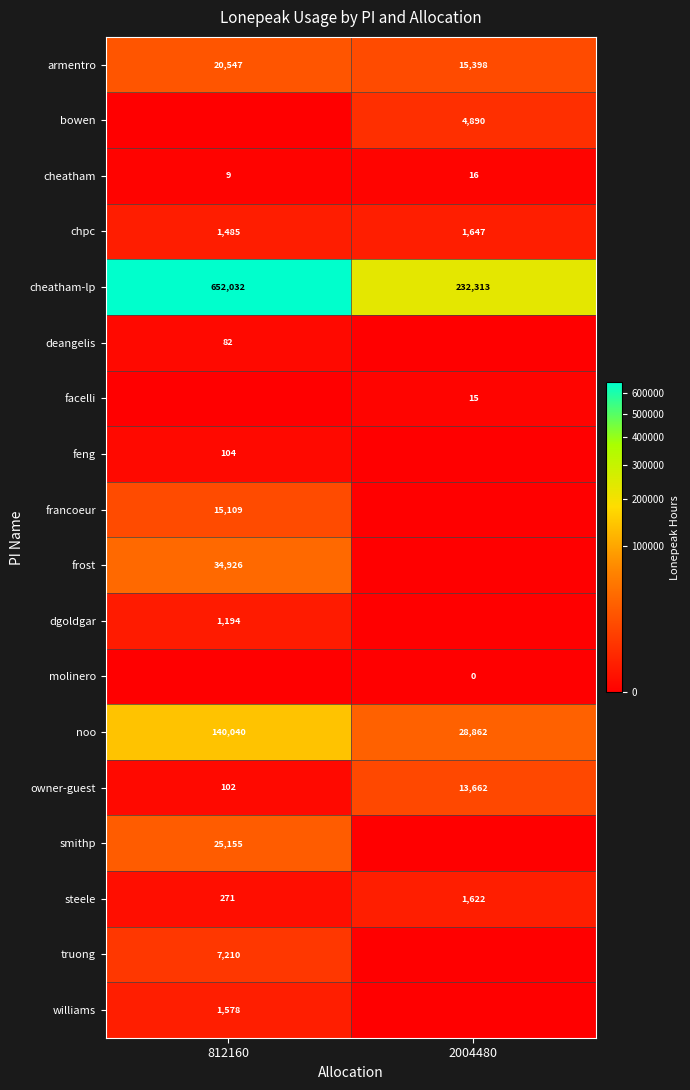

What is the maximum value for owner-guest?

13662